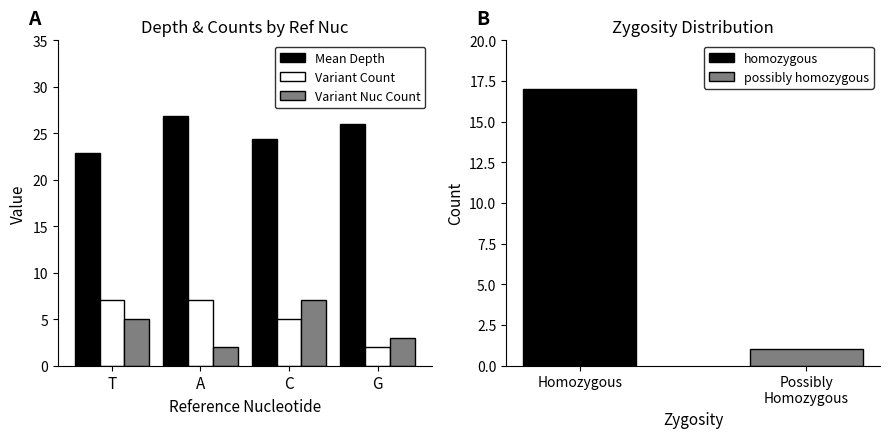

Which series has the largest total across all categories?

Mean Depth